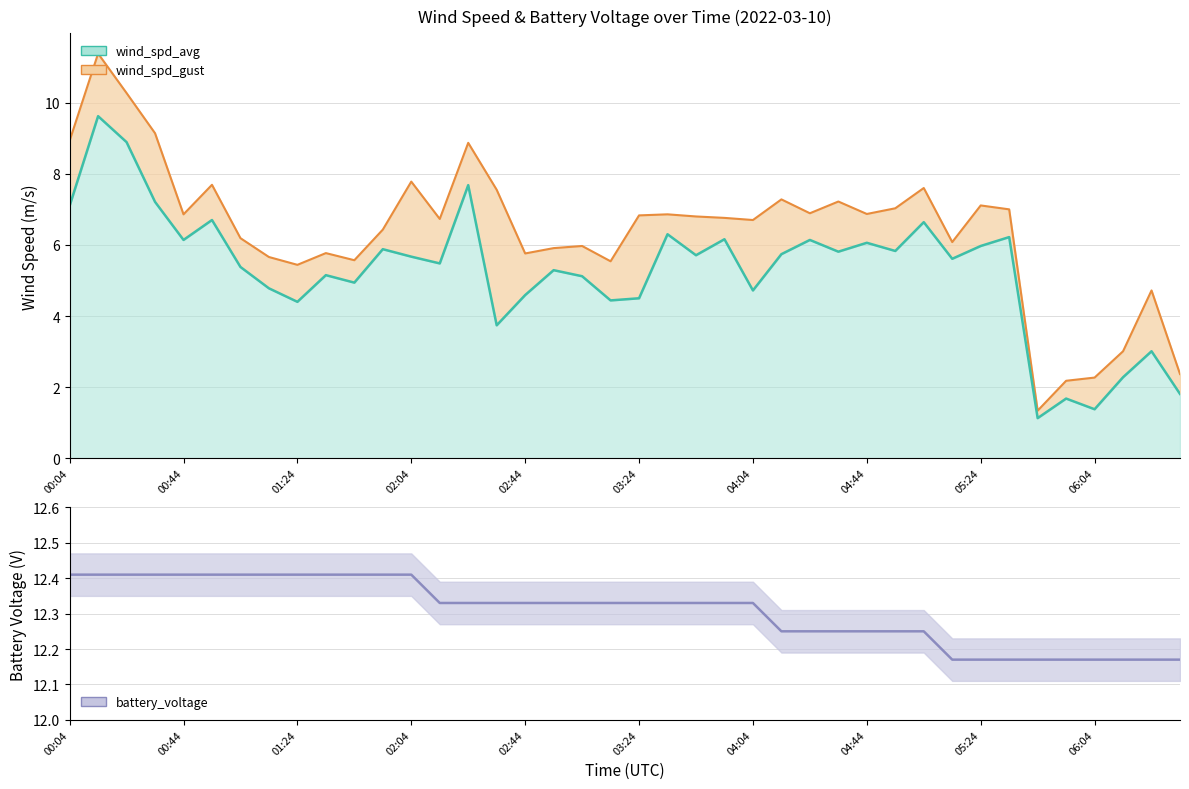

How many lines are shown in the chart?

3